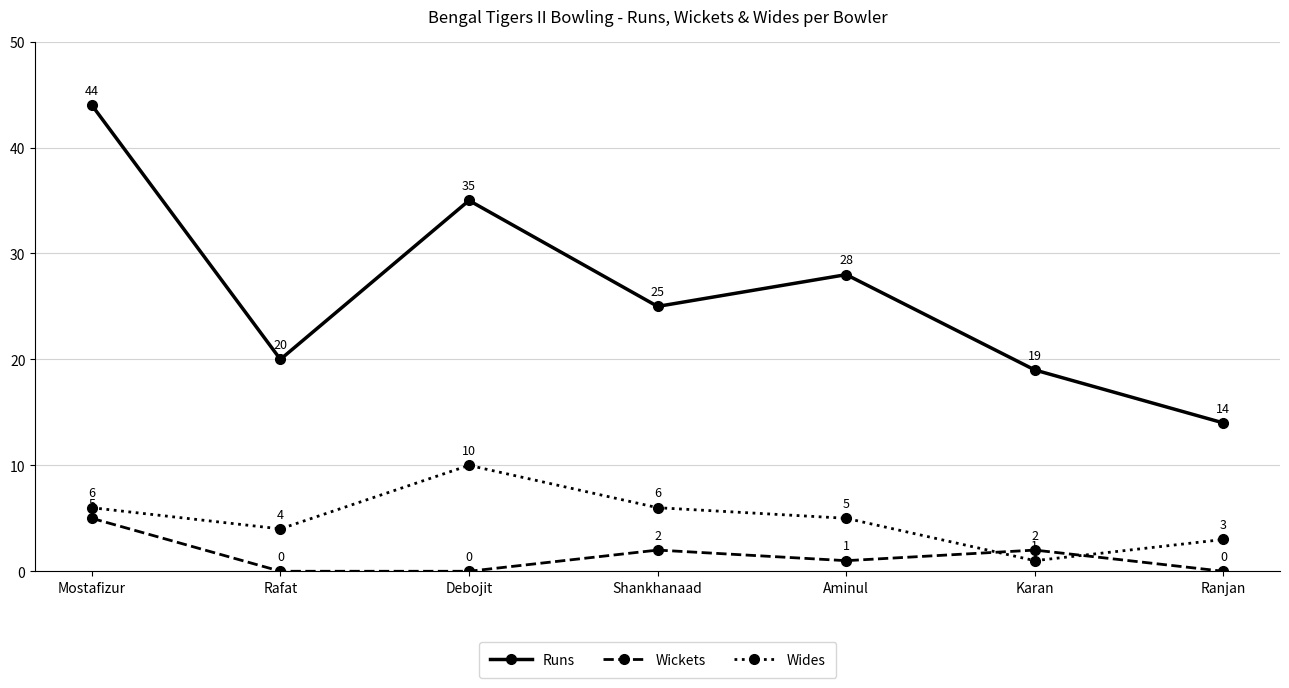

What is the sum of all Wickets values?

10